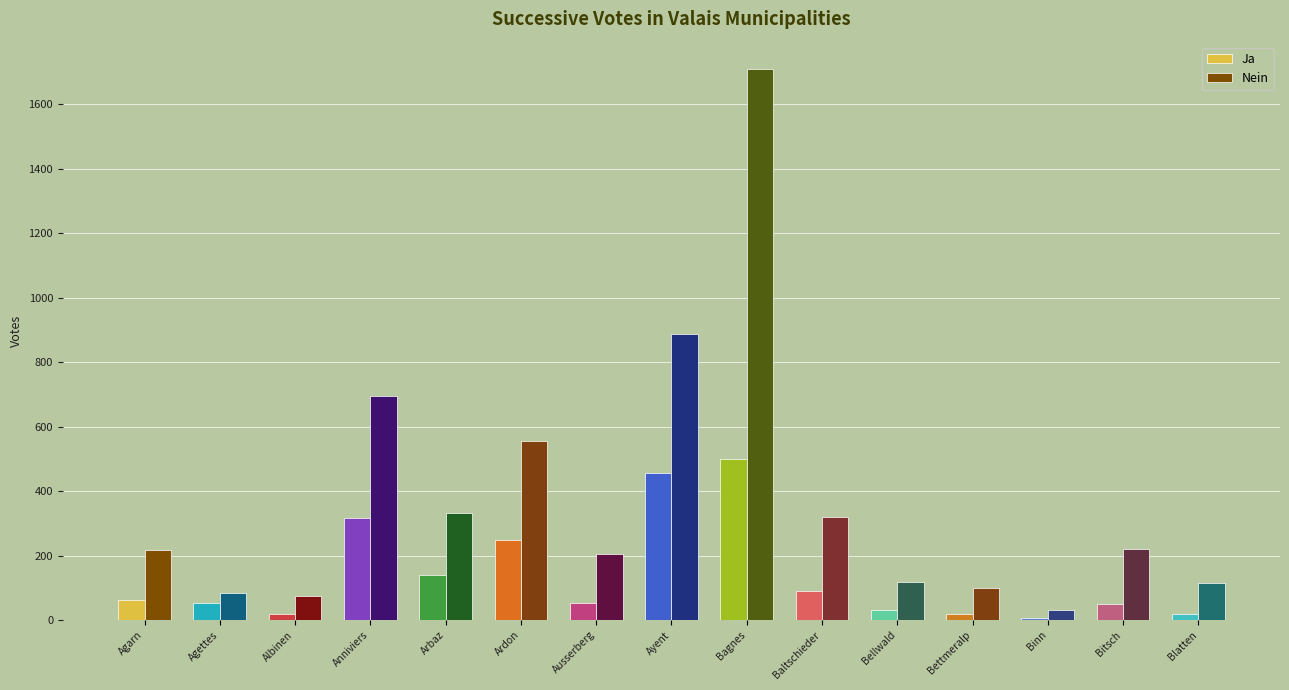

The value of Ja at Ardon is 249. True or false?

True